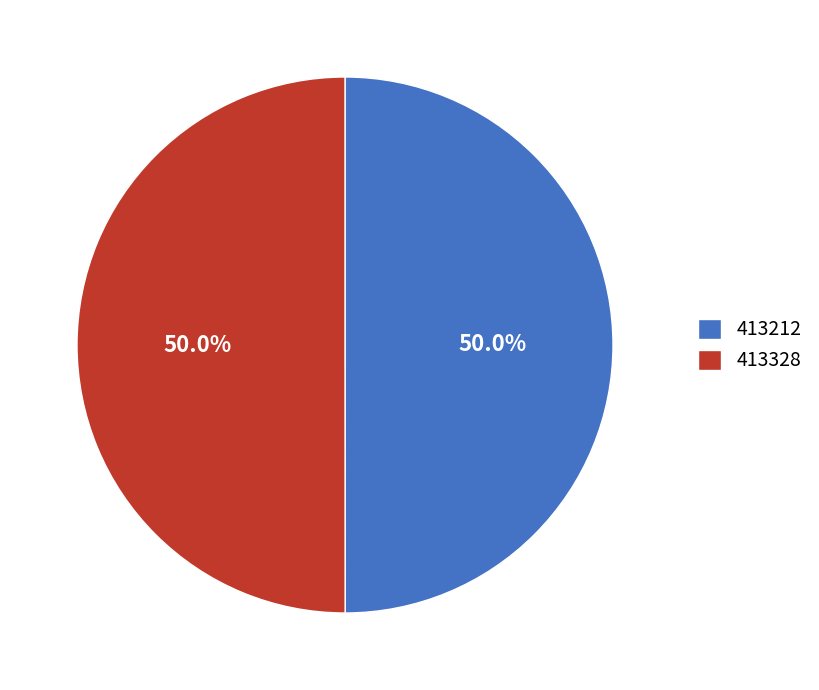

How many segments does this pie chart have?

2